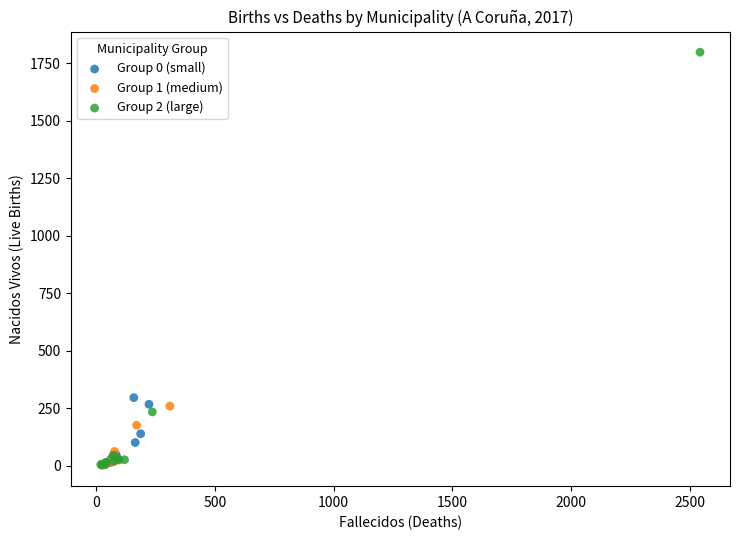

Which series contains the highest Y value?

Group 2 (large)